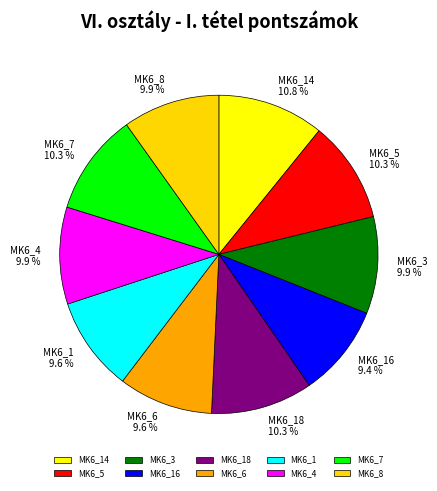

The MK6_6 slice represents 10% of the pie. True or false?

True